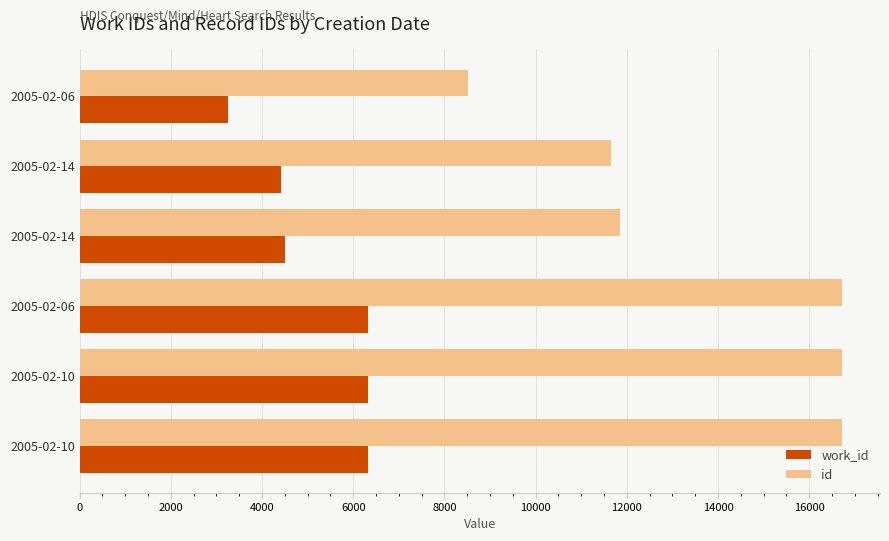

What are all the series names shown in the legend?

work_id, id